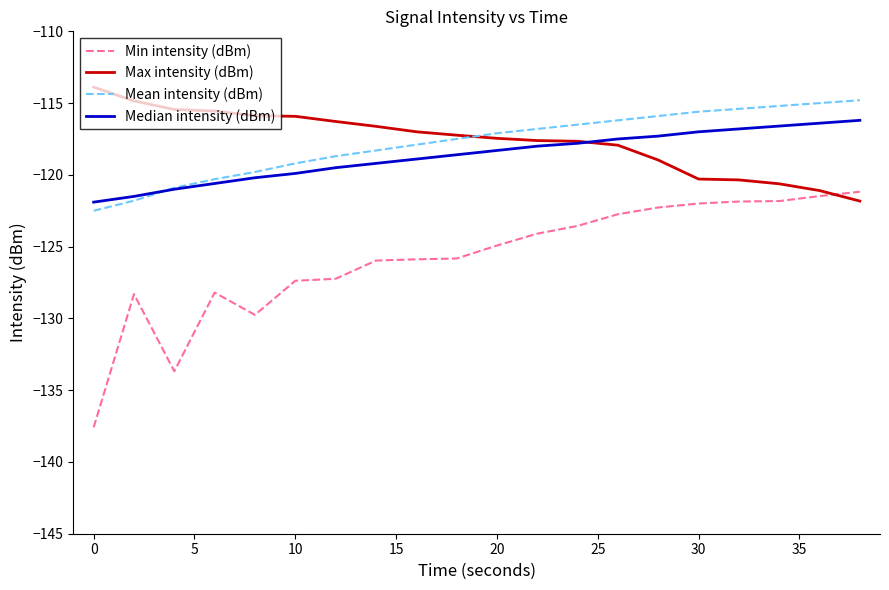

What is the minimum value shown in the chart?

-137.6